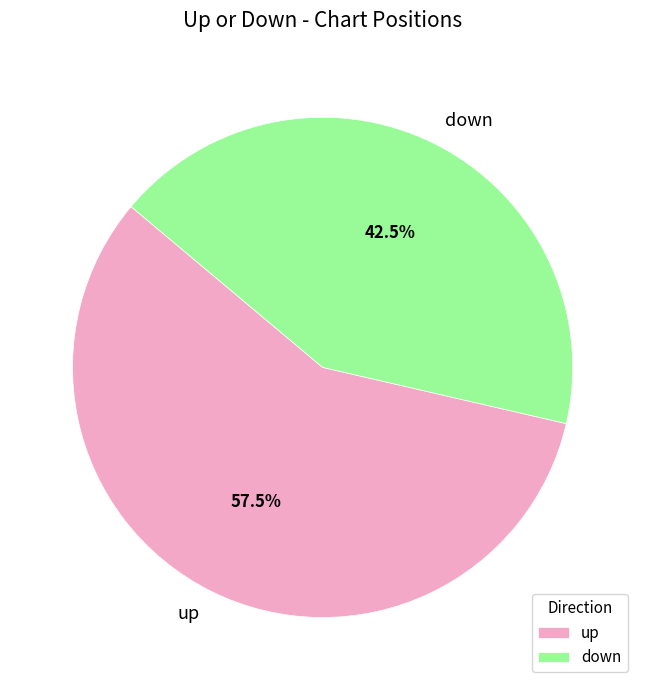

Rank the categories by value from lowest to highest.

down, up